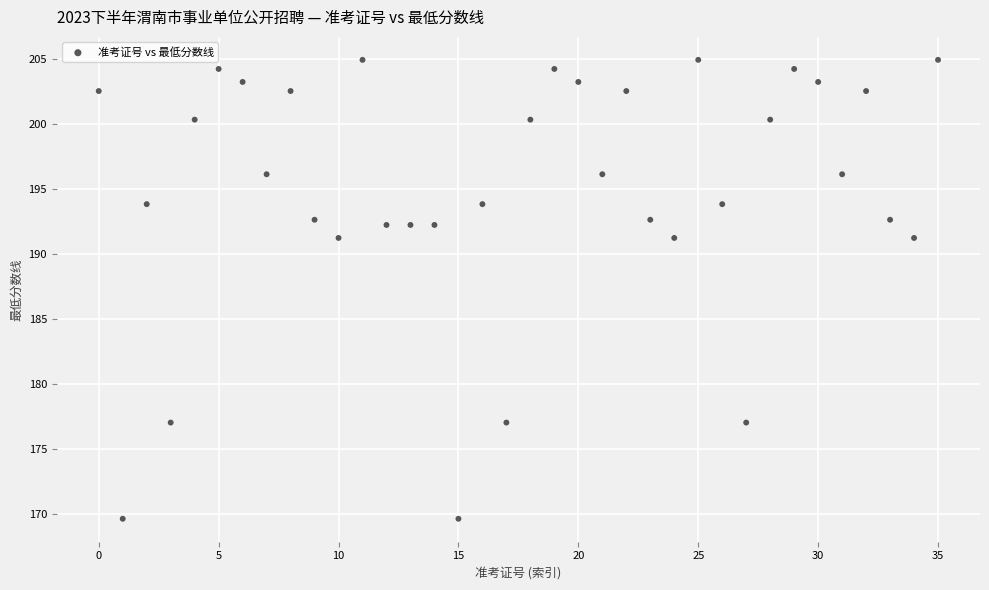

What is the range of Y values (max minus min)?

35.3